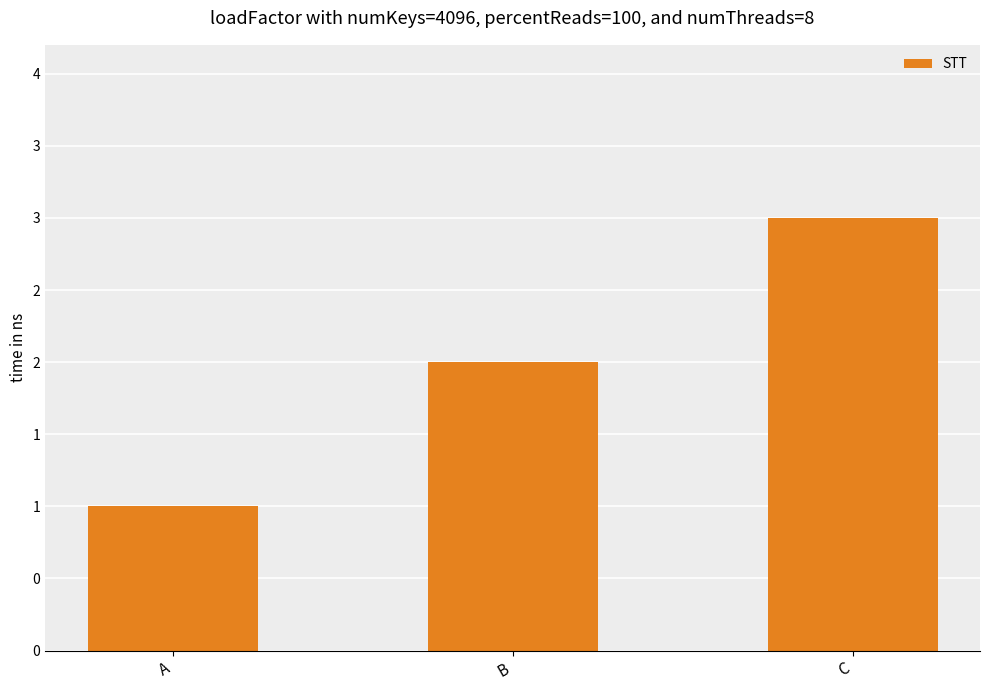

Which category has the lowest value across all series?

A